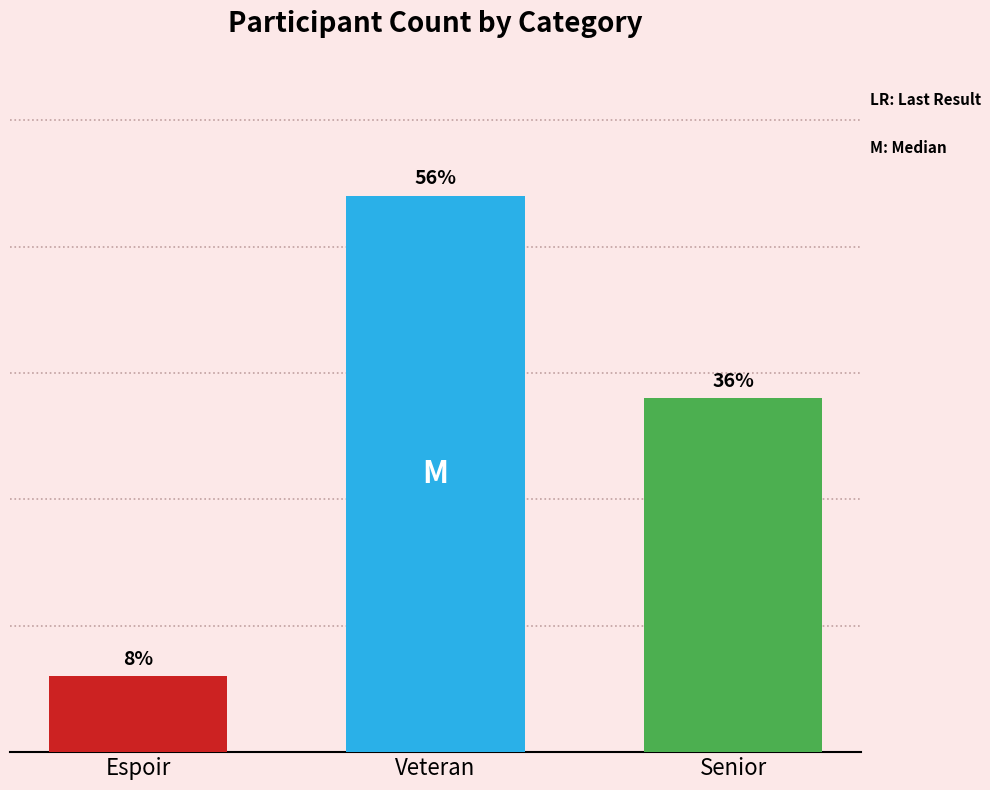

Does the chart contain any negative values?

No